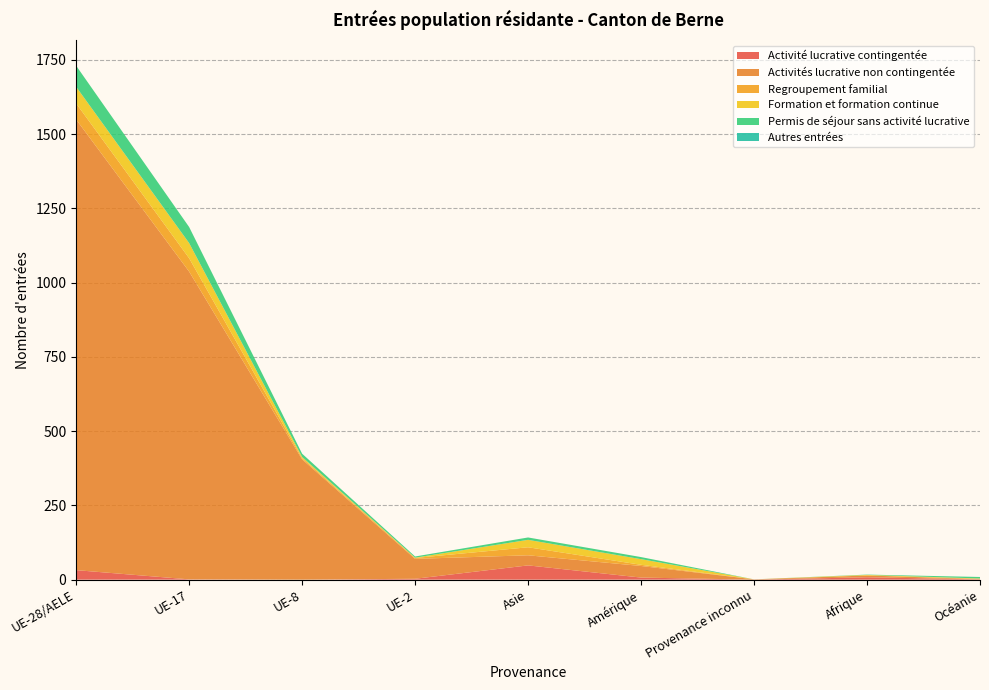

Reading left to right, what are all the values shown in this chart?

Activité lucrative contingentée: 32	1	0	3	48	7	0	8	1
Activités lucrative non contingentée: 1517	1036	405	67	34	39	1	6	1
Regroupement familial: 54	45	4	3	27	4	0	0	1
Formation et formation continue: 56	51	4	1	25	19	0	2	1
Permis de séjour sans activité lucrative: 71	54	11	4	8	7	0	1	5
Autres entrées: 0	0	0	0	0	0	0	0	0